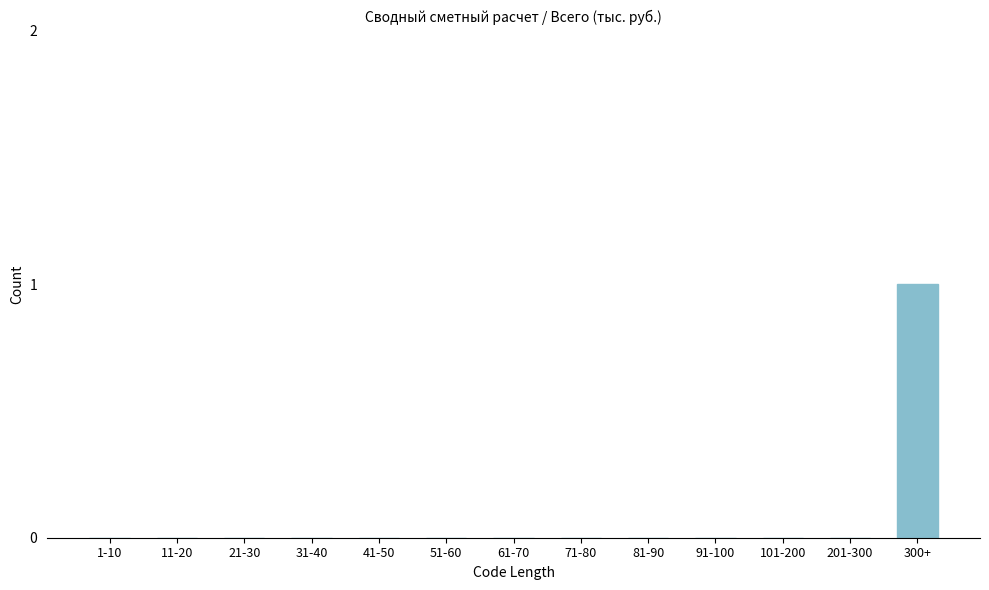

Reading left to right, list all the values displayed in this chart.

1-10=0	11-20=0	21-30=0	31-40=0	41-50=0	51-60=0	61-70=0	71-80=0	81-90=0	91-100=0	101-200=0	201-300=0	300+=1